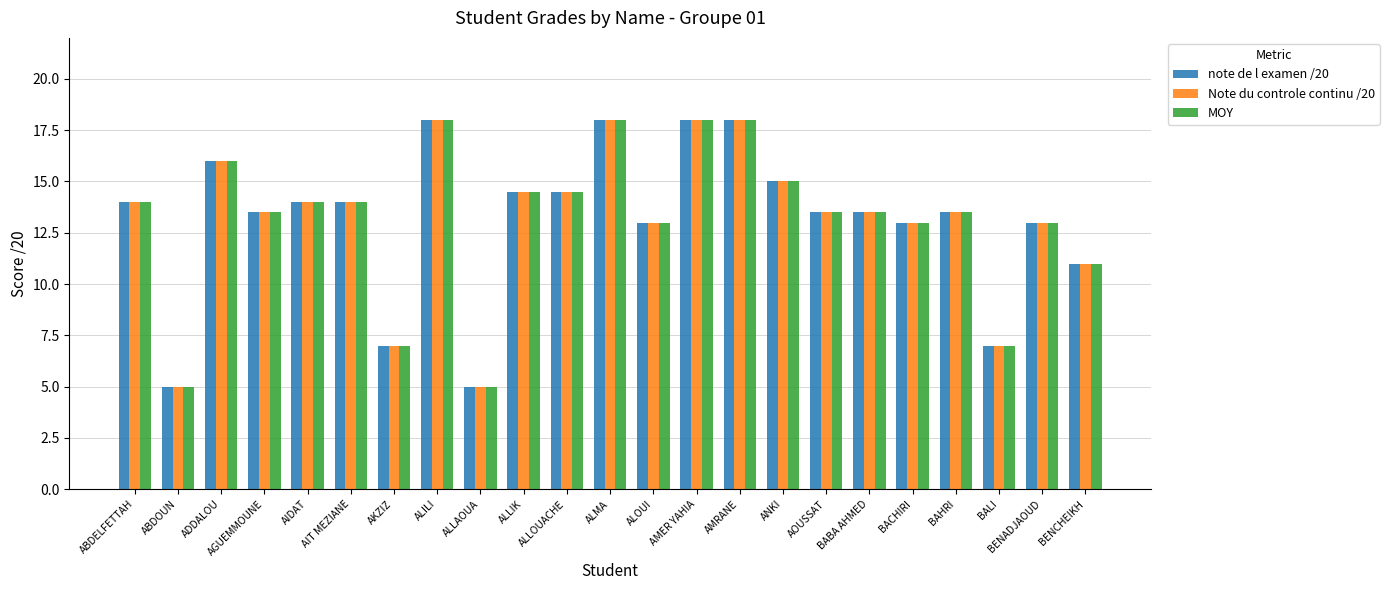

What value does the MOY series have at ALMA?

18.0